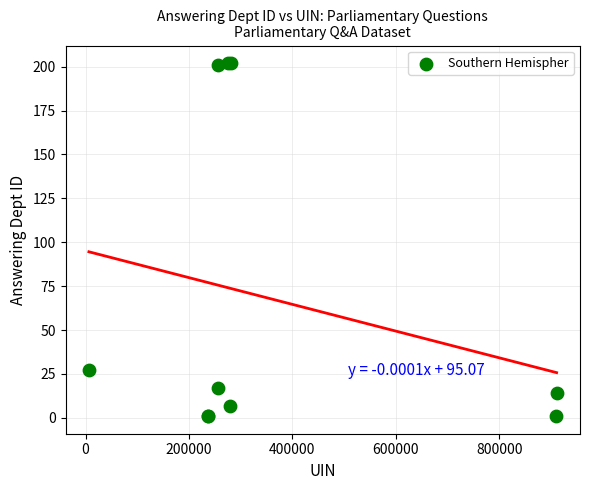

What Y value in the scatter plot is closest to 101?

27